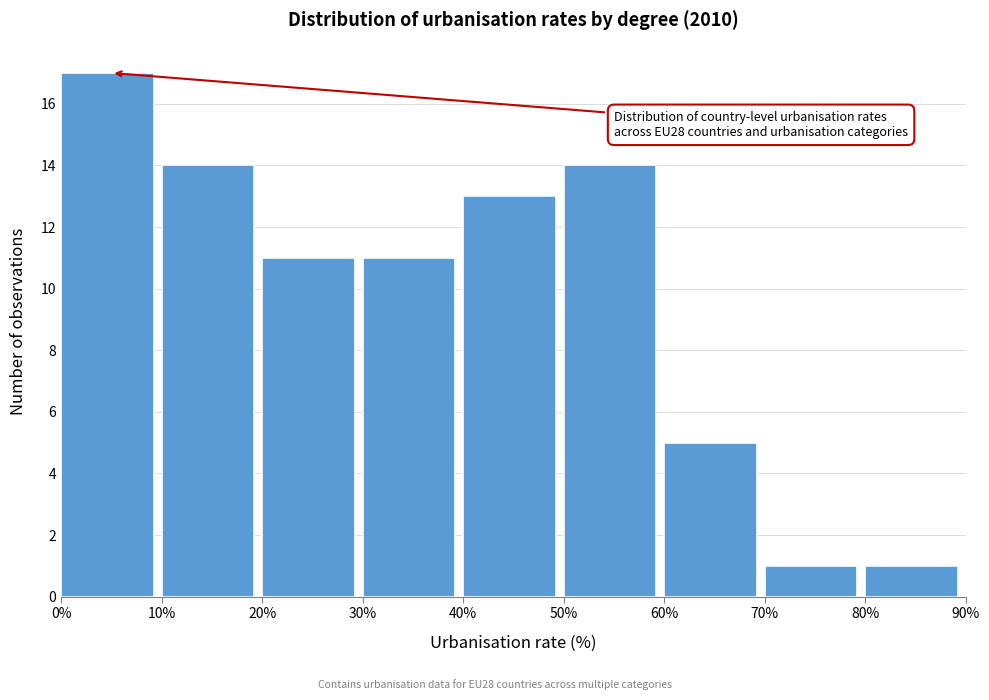

Which range on the x-axis has the tallest bar?

0% to 10%